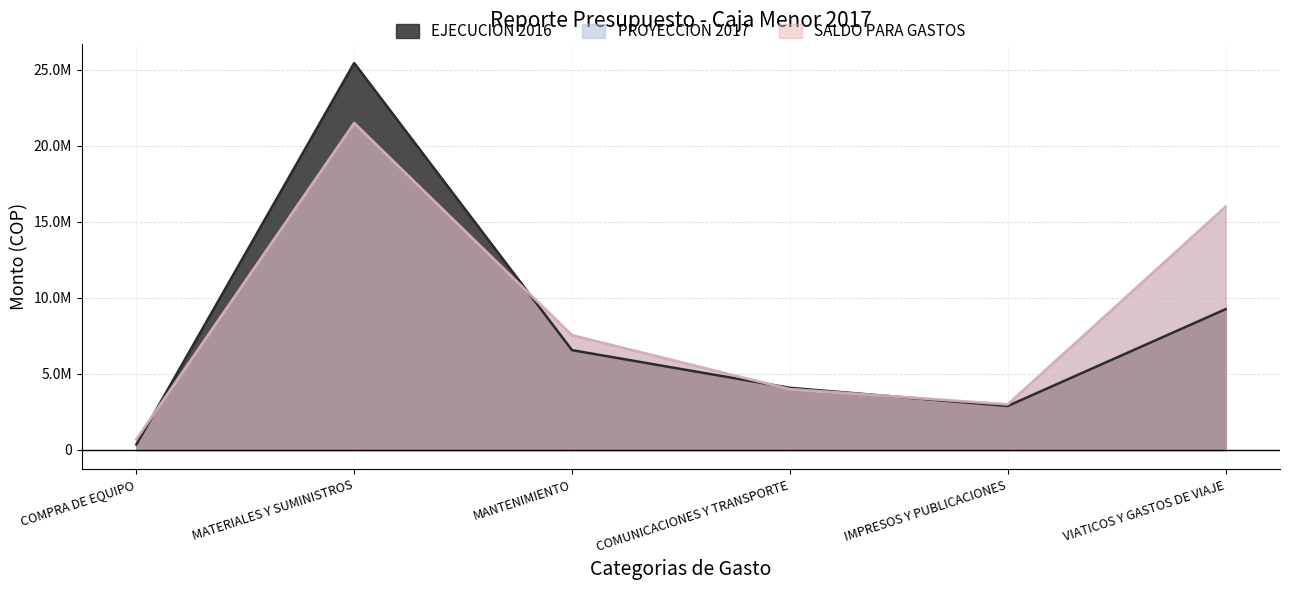

What is the difference between the maximum and minimum values in the PROYECCION 2017 series?

20810000.0